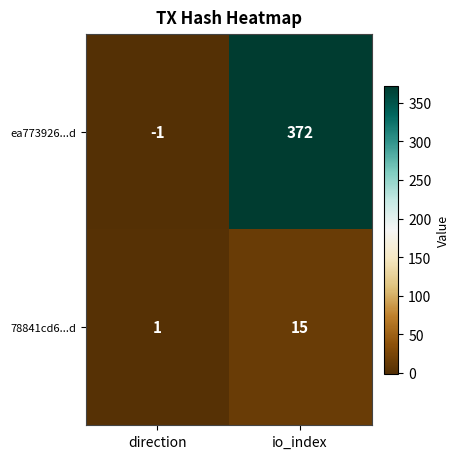

How many data points does each series have?

2